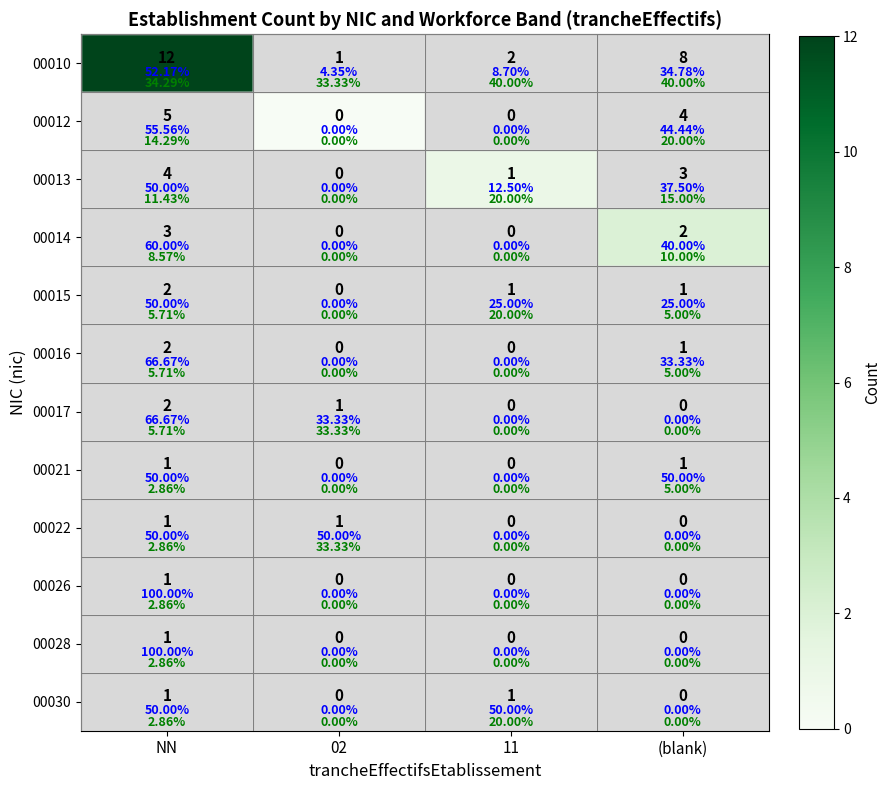

What is the maximum value for 00017?

2